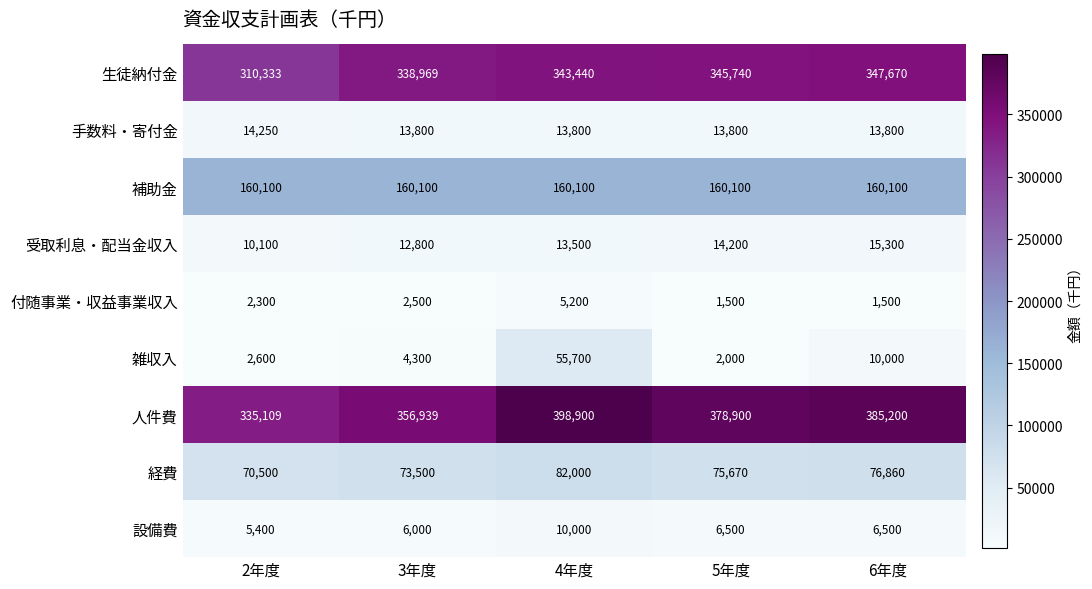

What is the sum of all 受取利息・配当金収入 values?

65900